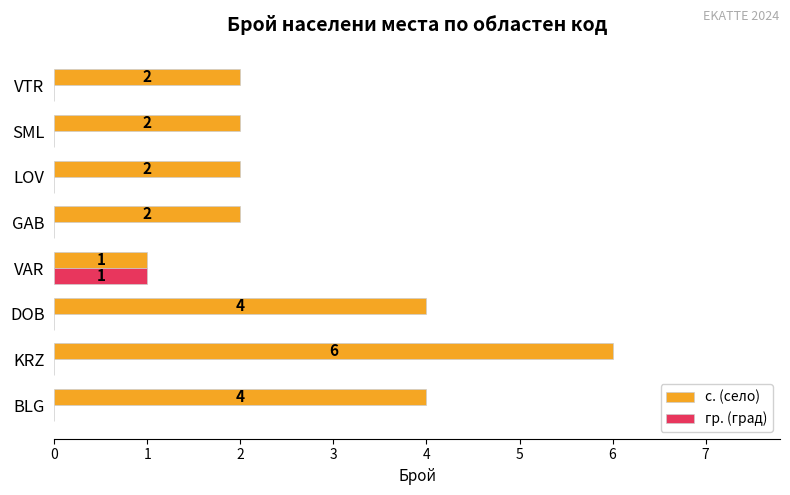

Which series has the largest total across all categories?

с. (село)